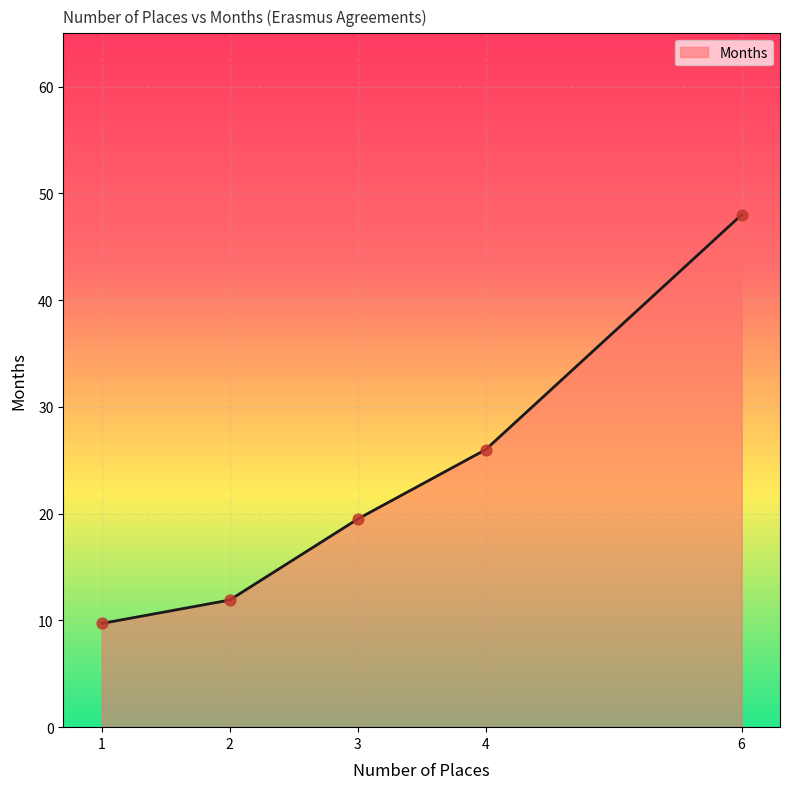

What is the minimum value for Months?

9.7